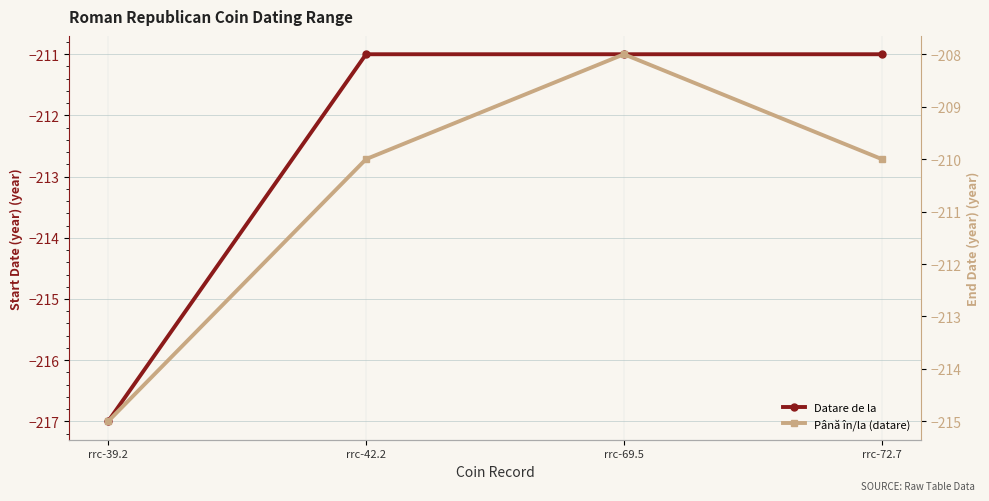

How many series are shown in this chart?

2